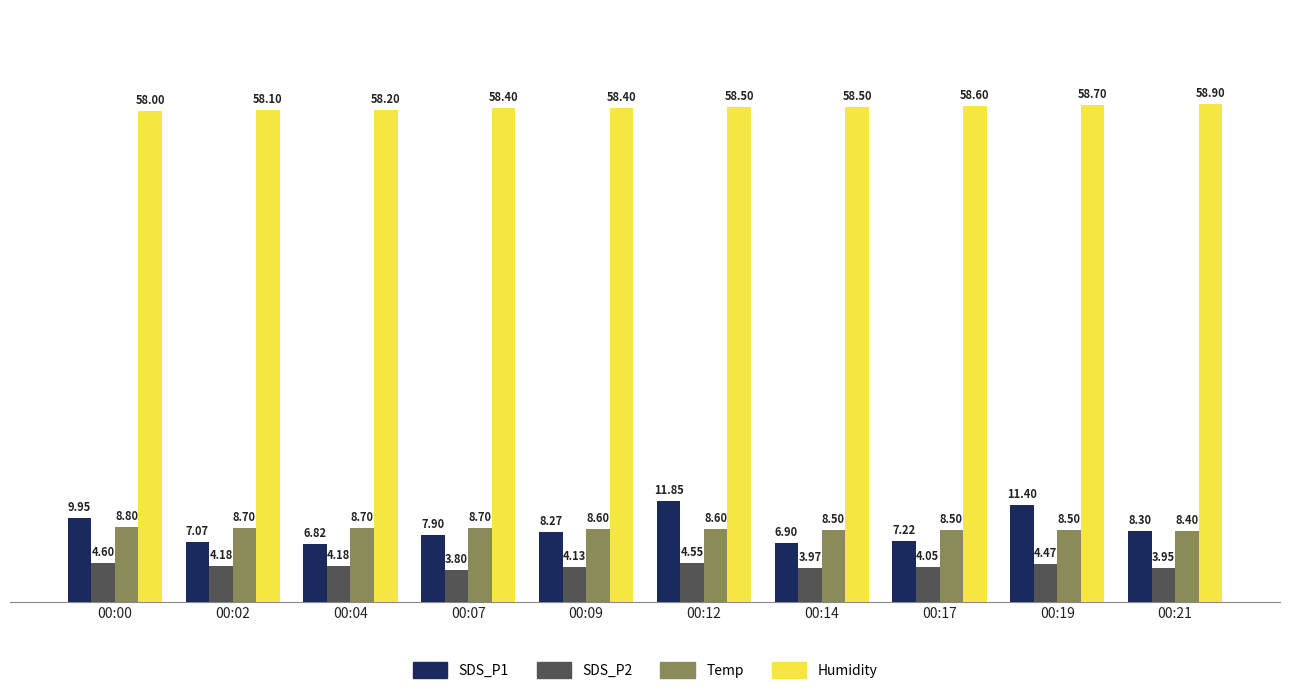

At 00:14, list the series in order from largest to smallest.

Humidity, Temp, SDS_P1, SDS_P2